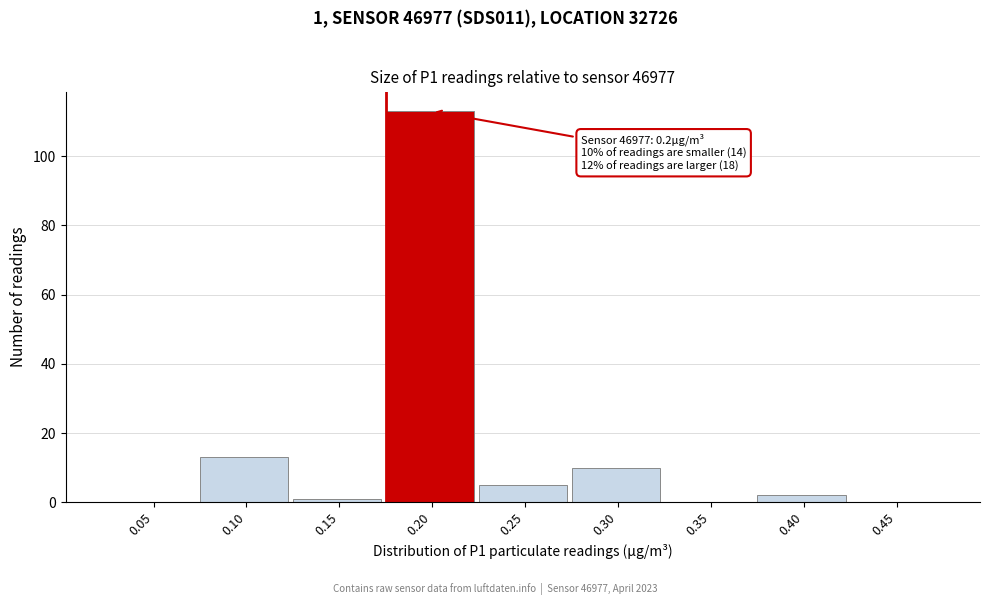

Reading left to right, extract all data points from this chart.

0.05=0	0.10=13	0.15=1	0.20=113	0.25=5	0.30=10	0.35=0	0.40=2	0.45=0